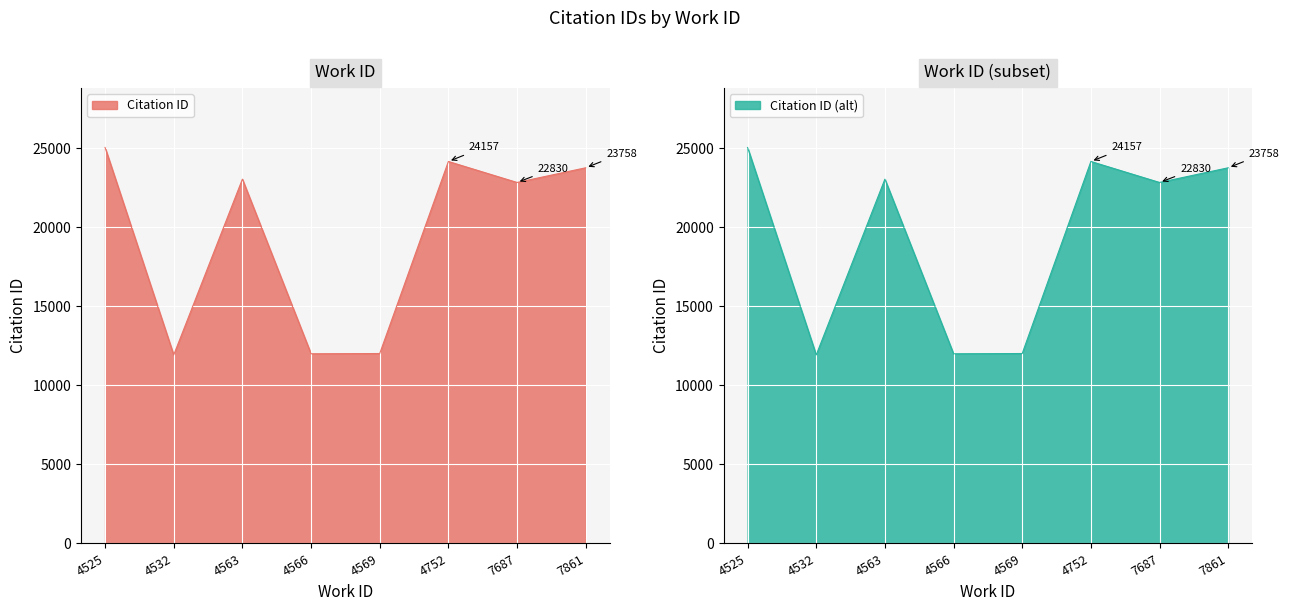

The Citation ID (alt) series shows 6196.0 at 4569. True or false?

False